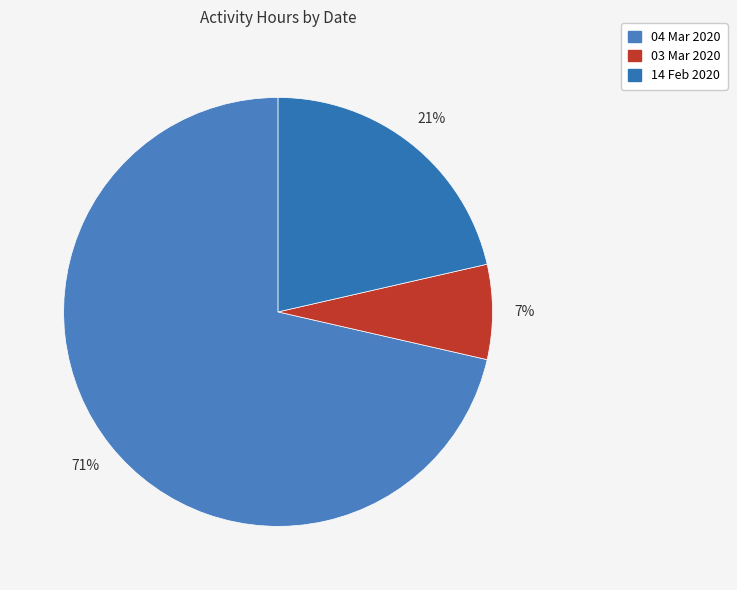

To the nearest percent, what is the average slice percentage?

33%